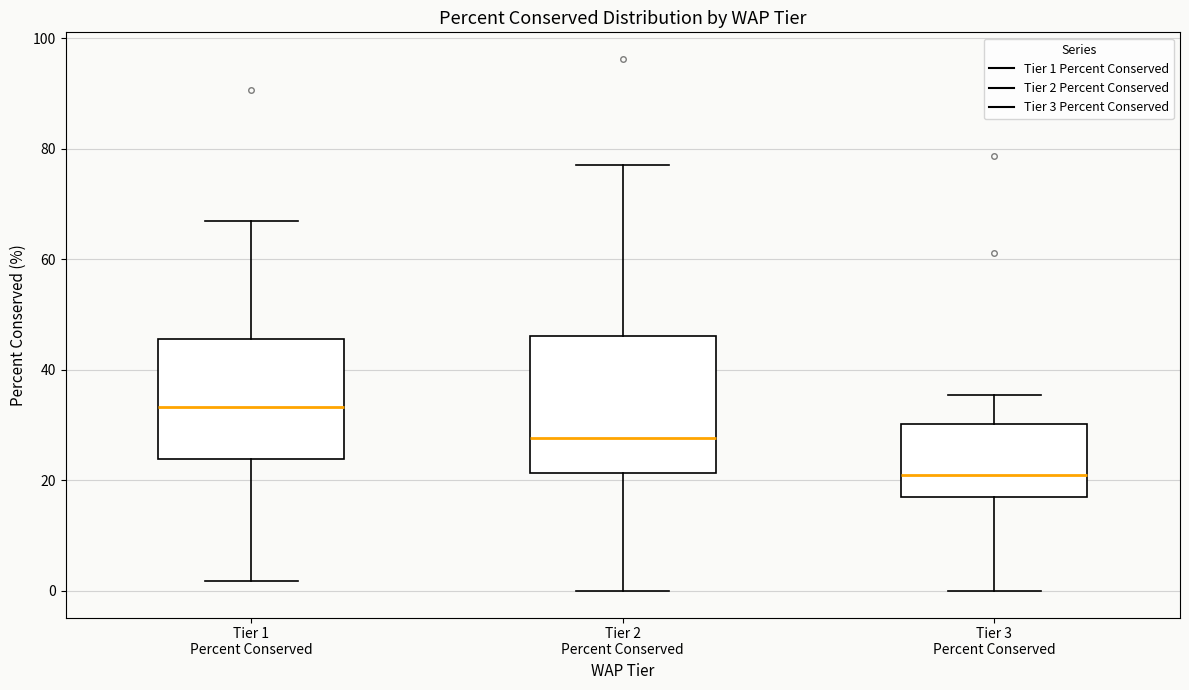

Comparing the boxes themselves (not the whiskers), which one is the tallest?

Tier 2 Percent Conserved